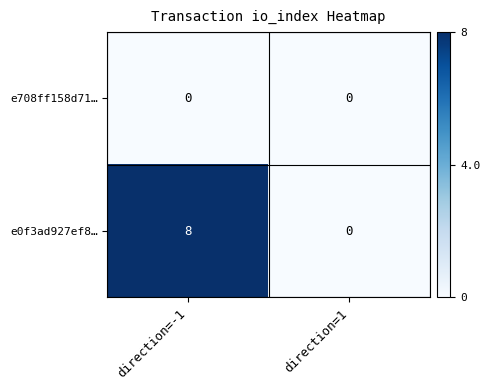

Which category has the highest value across all series?

direction=-1